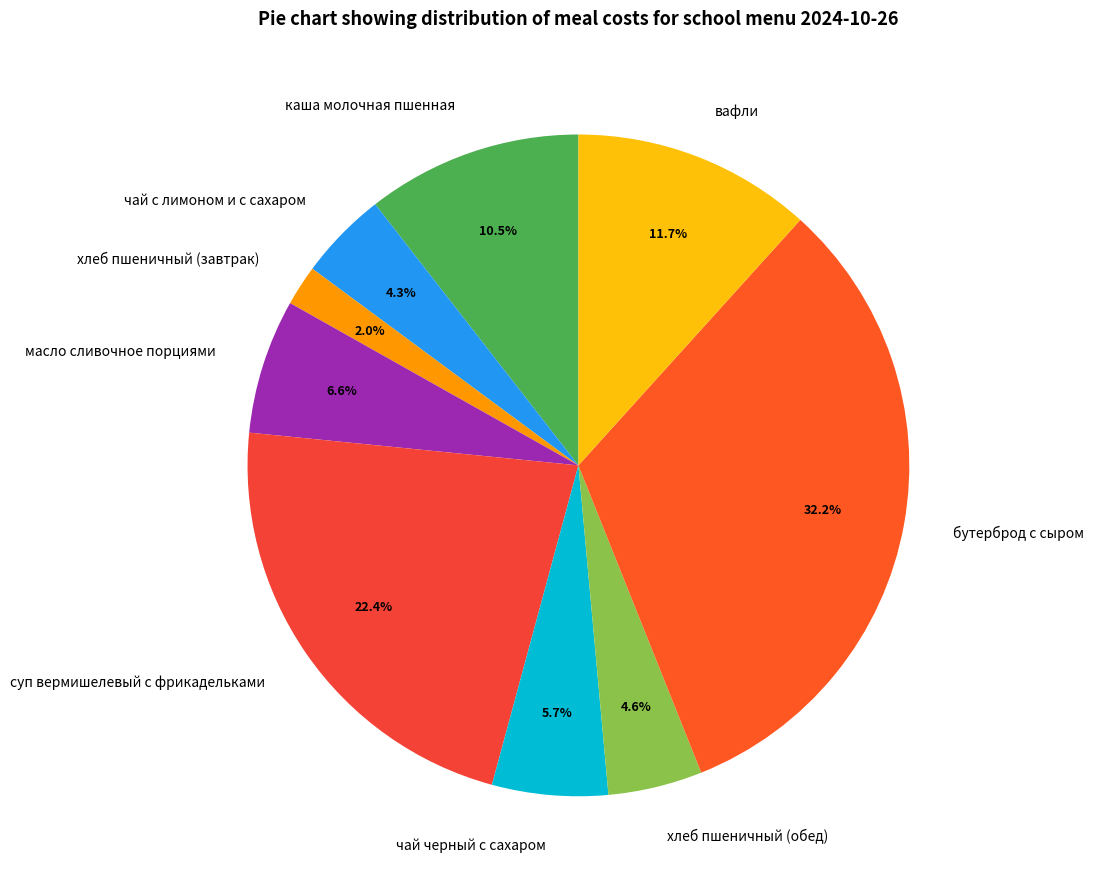

How many slices are in this pie chart?

9